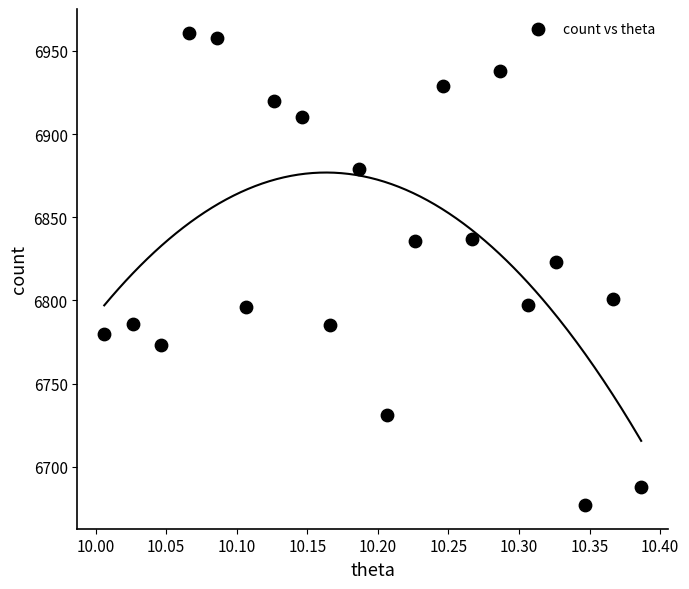

What is the range of Y values (max minus min)?

284